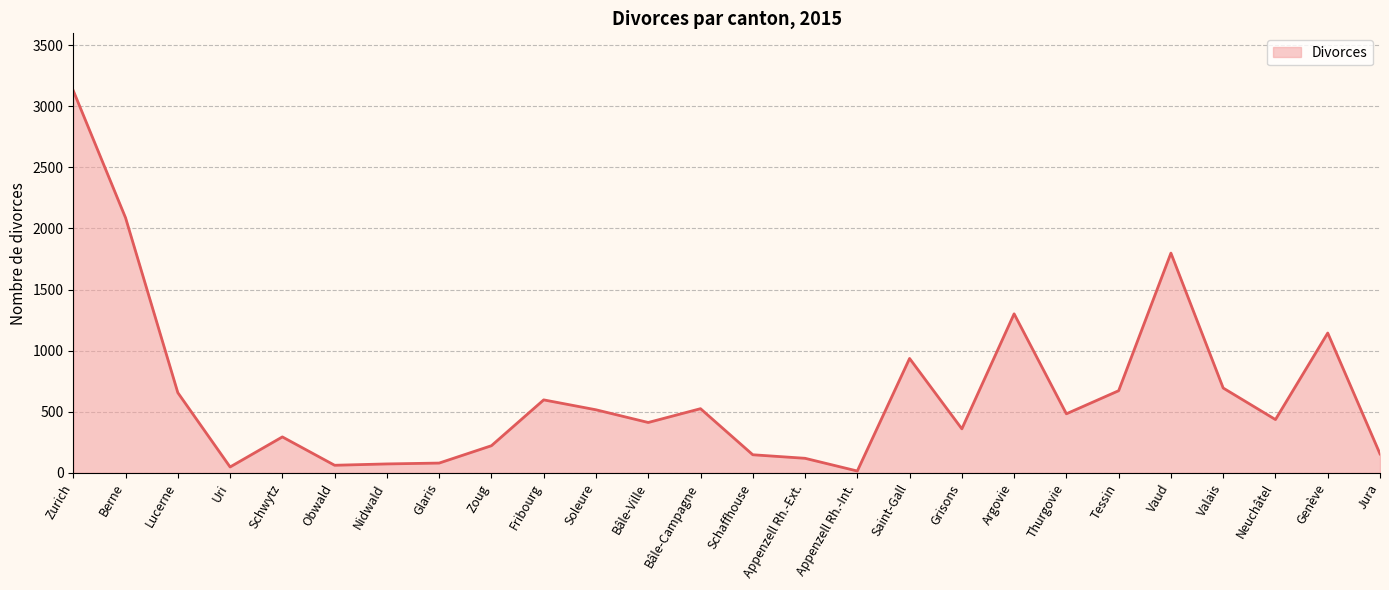

Where does the data first go above 483?

Zurich